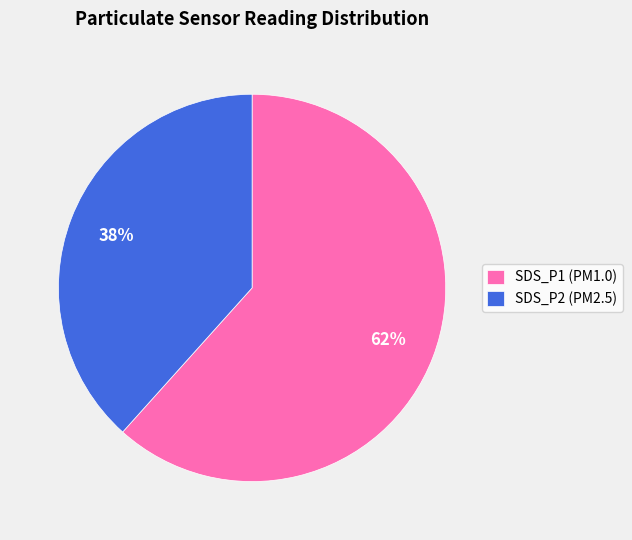

Approximately how many times larger is the value at SDS_P2 (PM2.5) compared to SDS_P1 (PM1.0)?

0.6